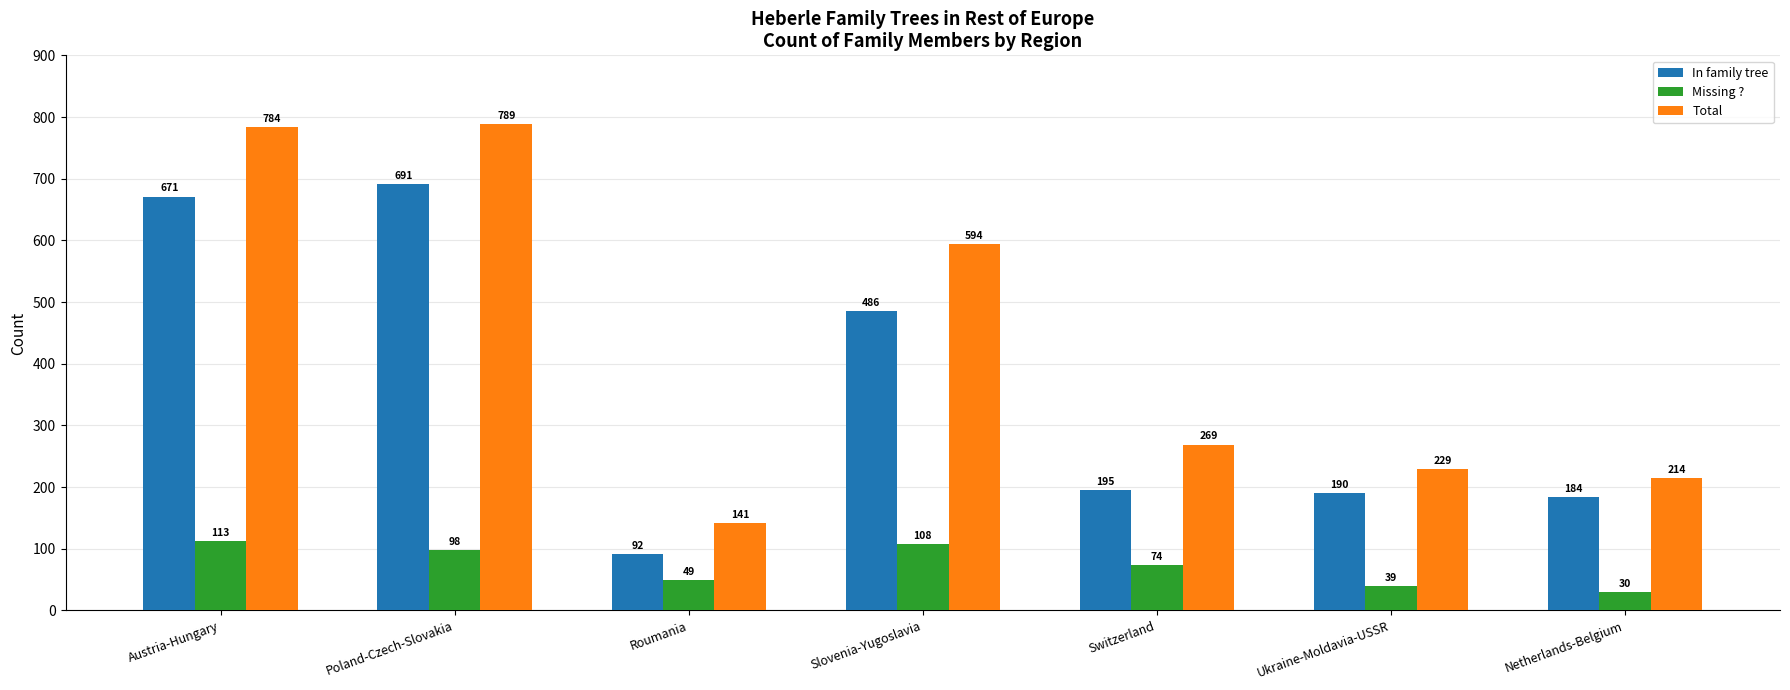

Rank the series at Netherlands-Belgium from lowest to highest value.

Missing ?, In family tree, Total